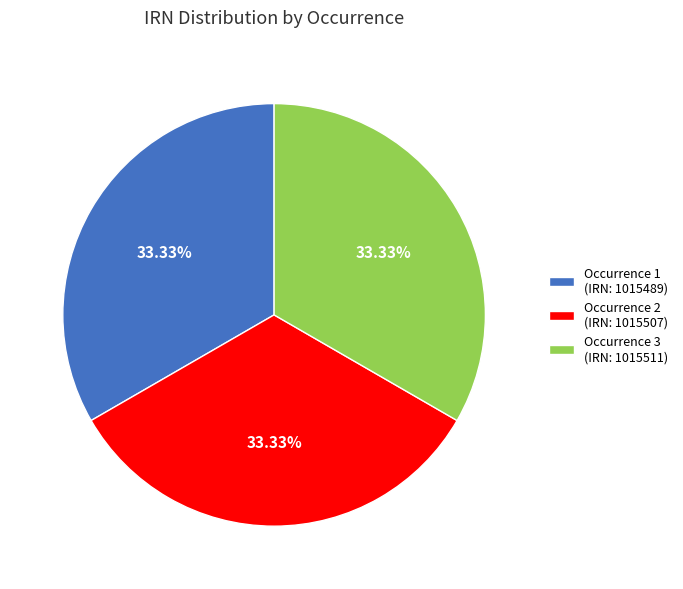

Is Occurrence 3 (IRN: 1015511) the majority of the pie?

No